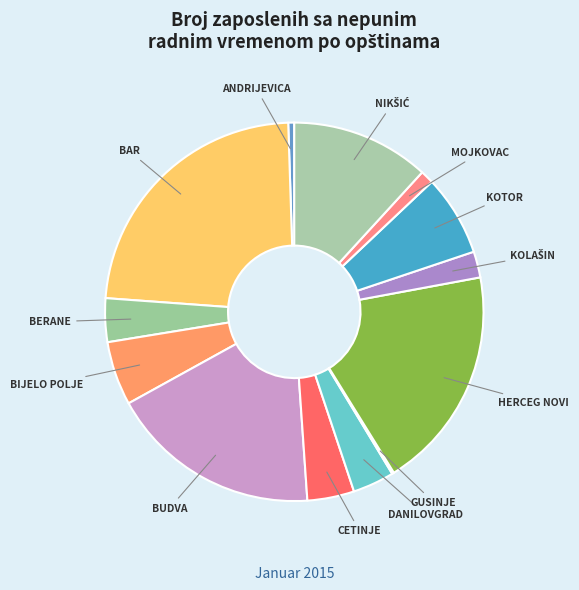

Does BUDVA account for over 50% of the chart?

No